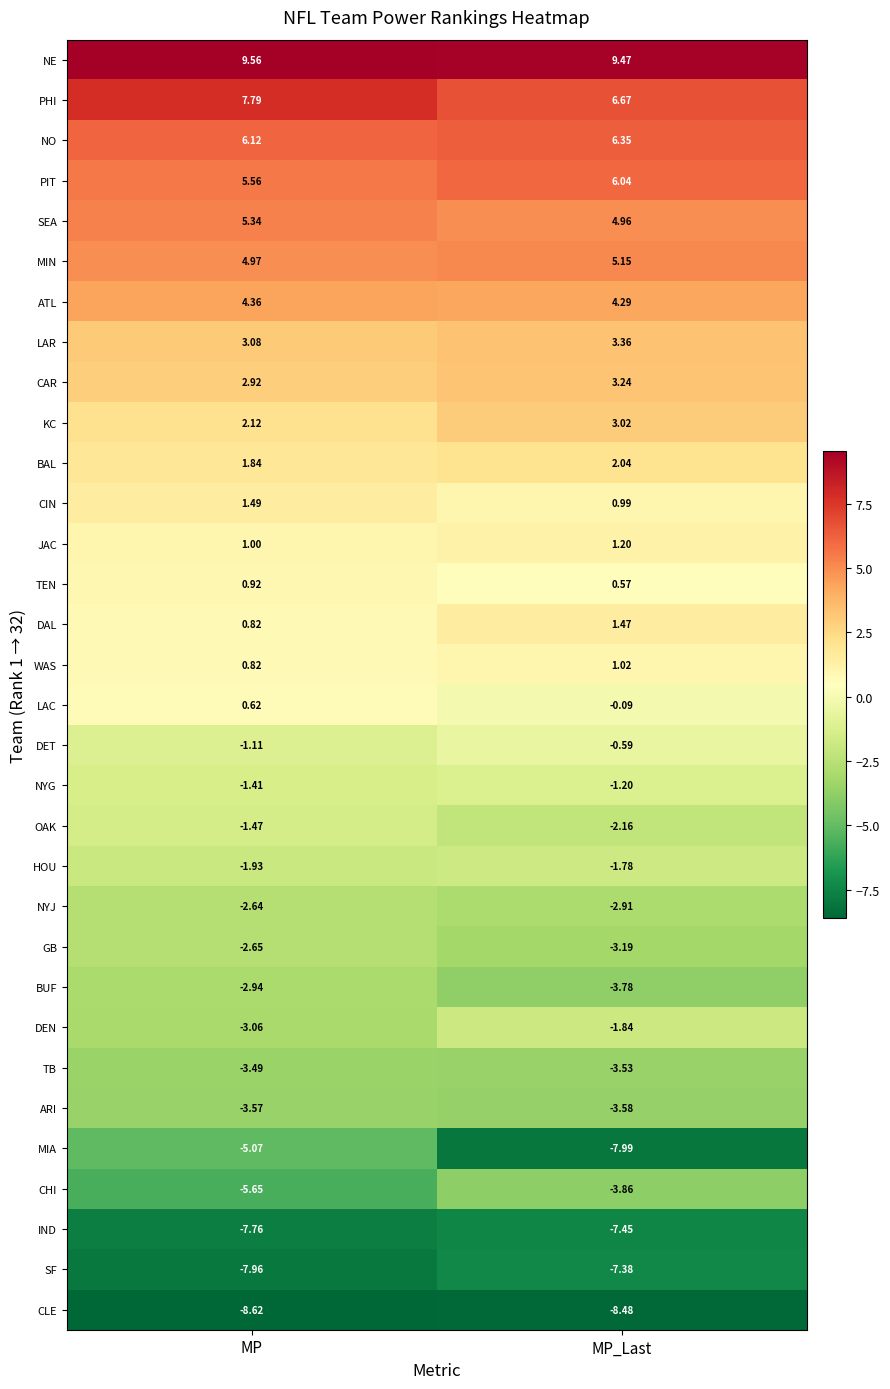

Which category has the highest value across all series?

MP